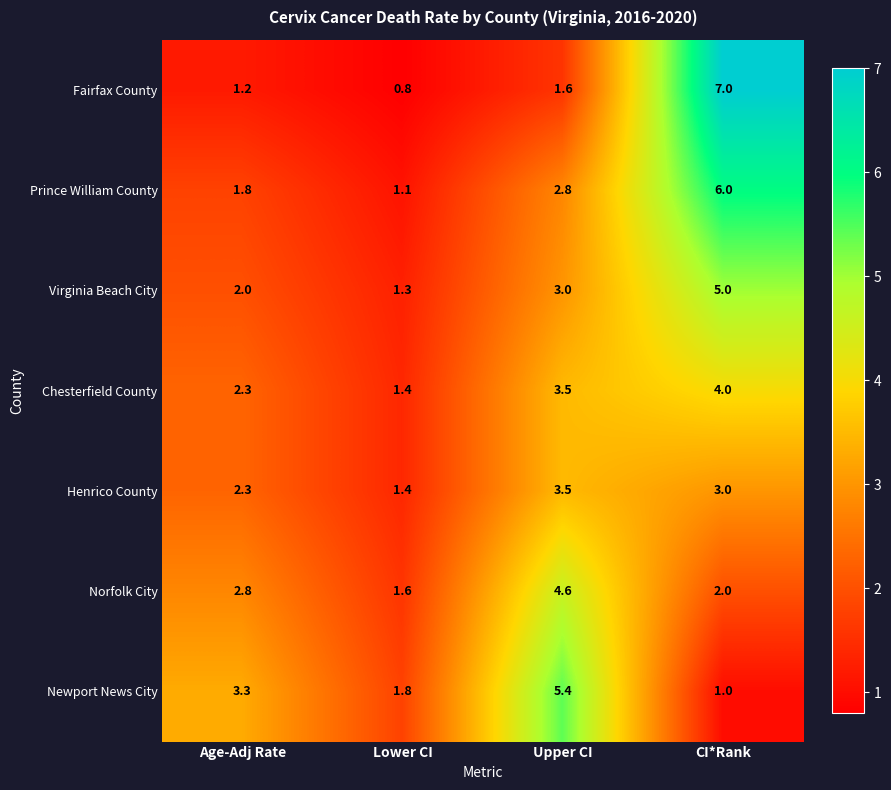

The Prince William County series shows 6.0 at CI*Rank. True or false?

True